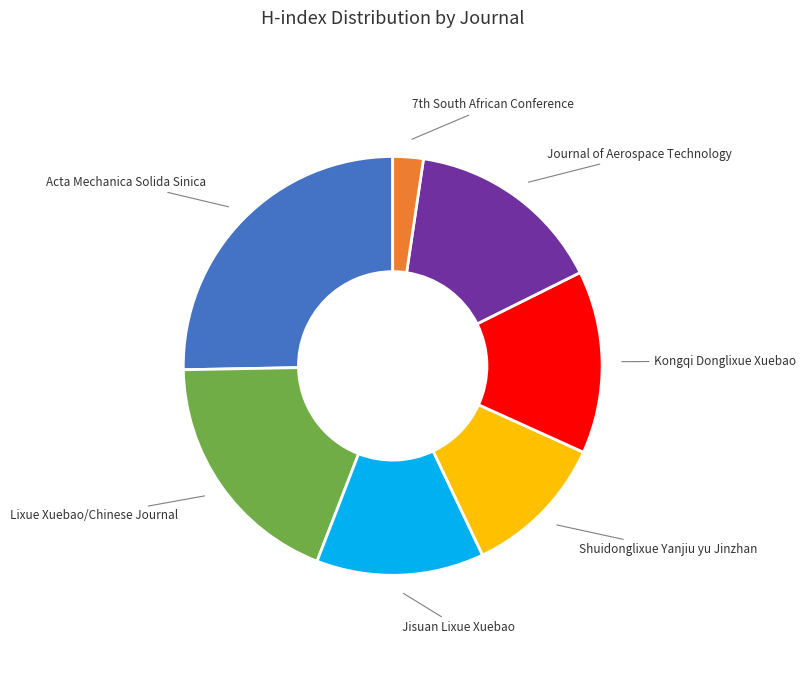

What is the largest slice in the pie chart?

Acta Mechanica Solida Sinica